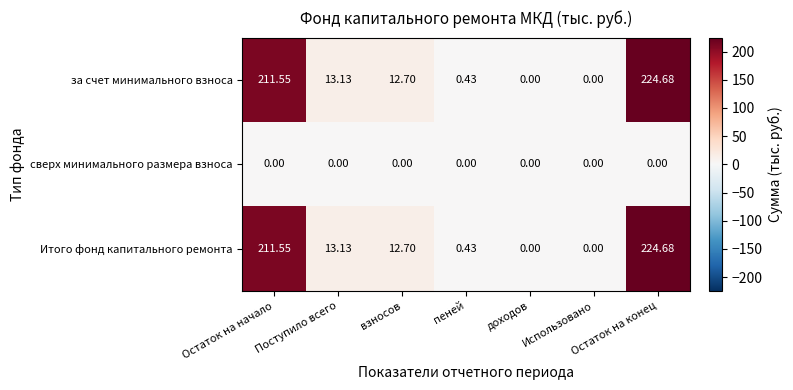

Which category has the highest value across all series?

Остаток на конец